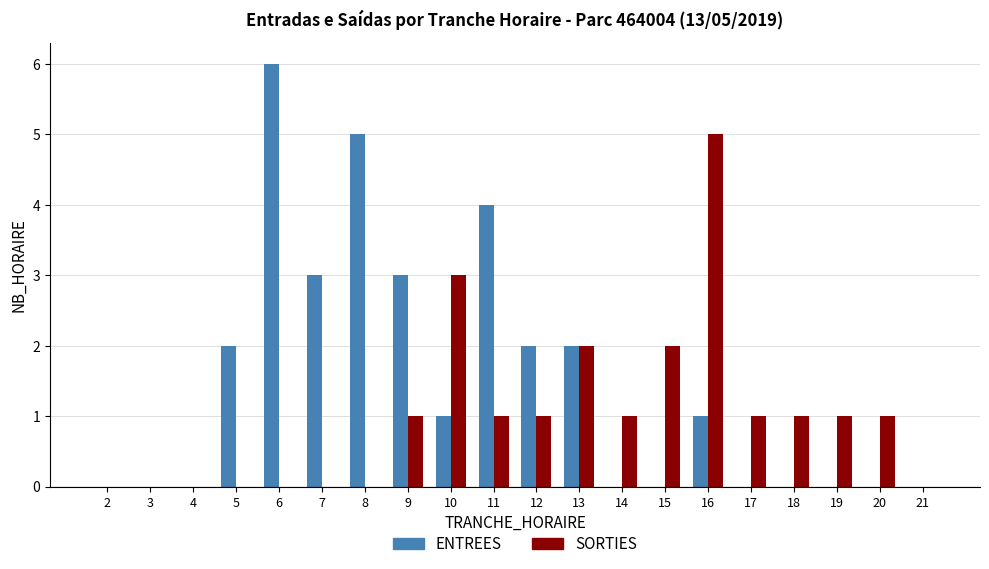

At which label does ENTREES reach its peak?

6